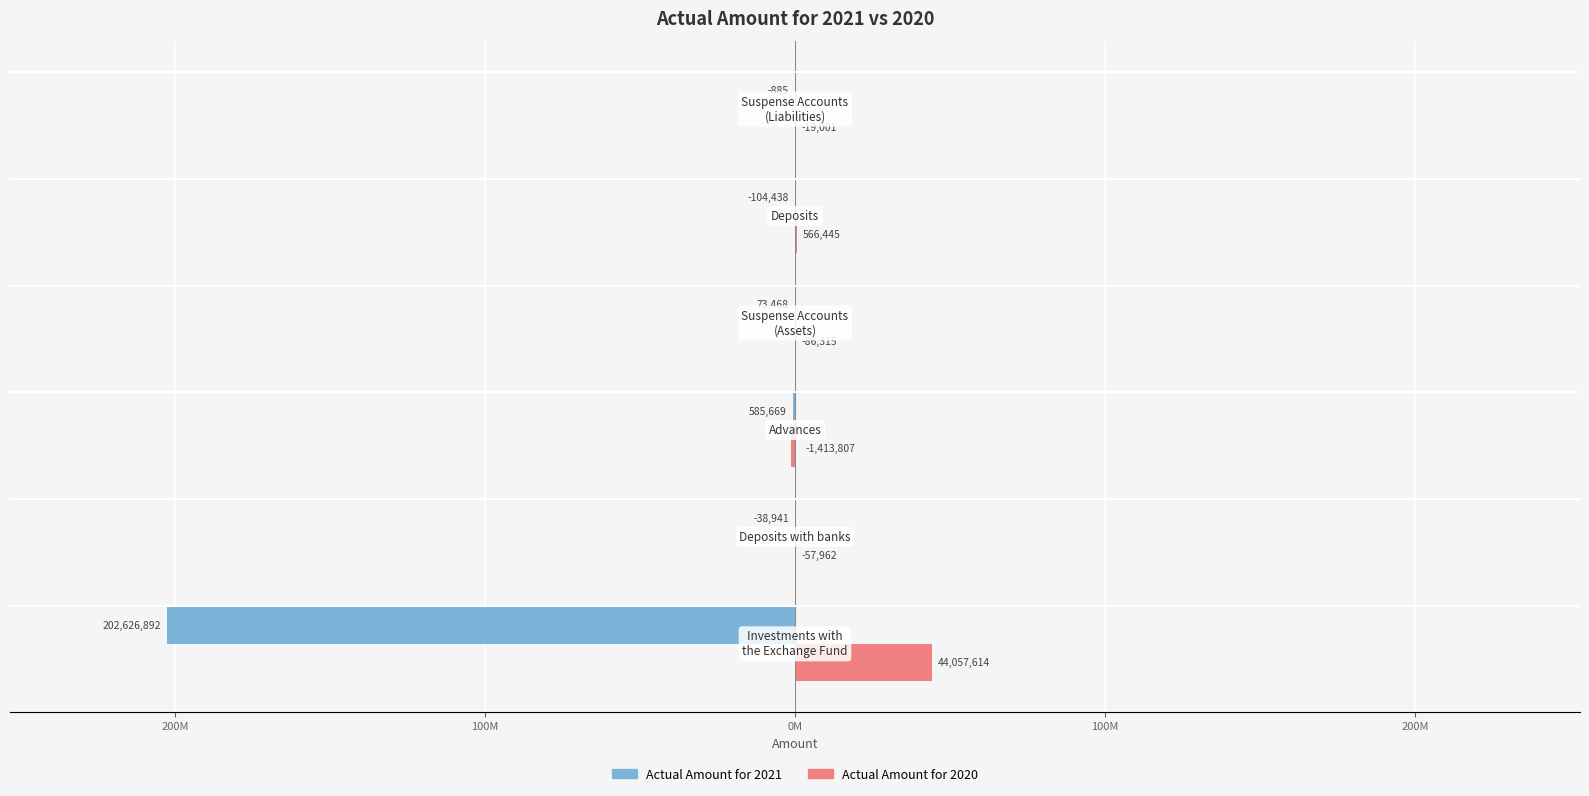

What are all the series names shown in the legend?

Actual Amount for 2021, Actual Amount for 2020